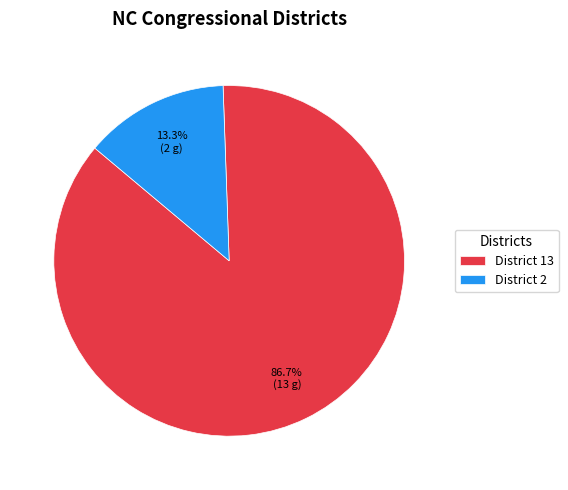

Do District 2 and District 13 together represent more than half of the pie?

Yes